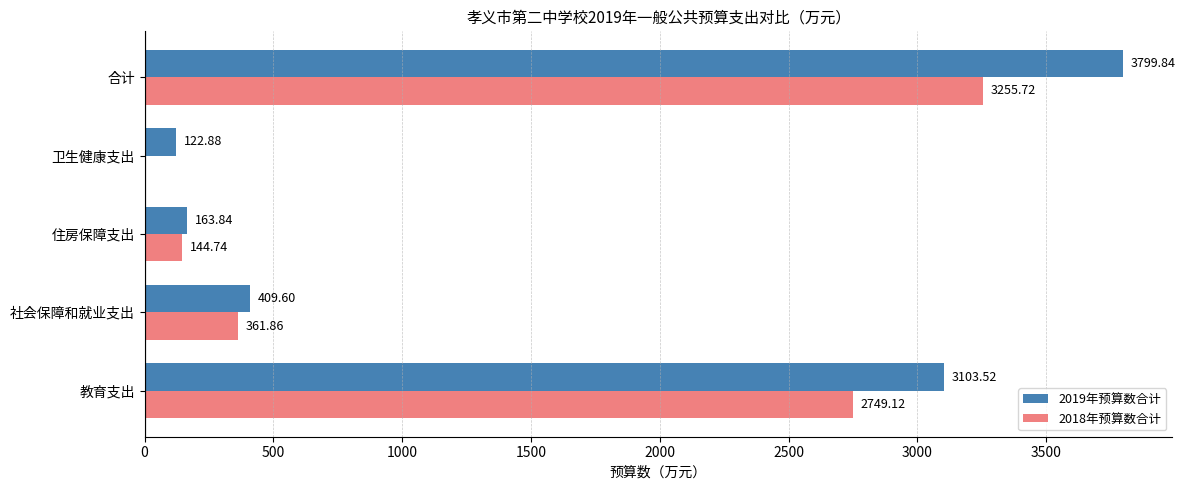

Where is 2018年预算数合计 nearest to the value 1627?

教育支出